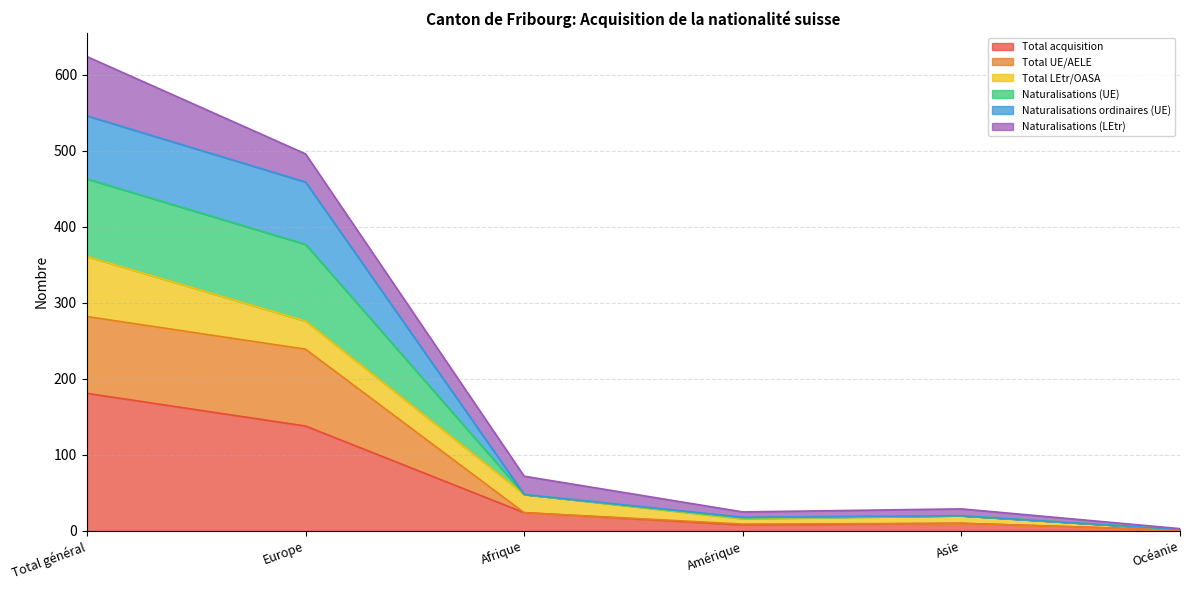

Does the chart have visible grid lines?

Yes